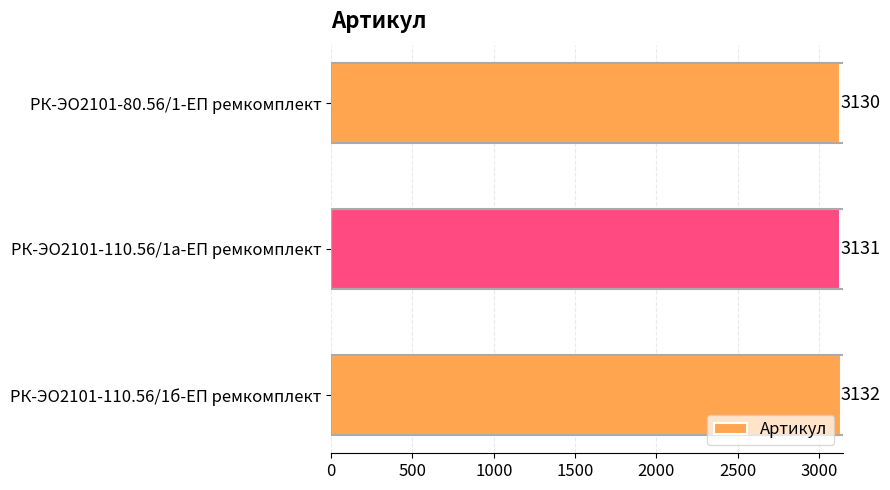

Approximately how many times larger is the value at РК-ЭО2101-110.56/1а-ЕП ремкомплект compared to РК-ЭО2101-80.56/1-ЕП ремкомплект?

1.0